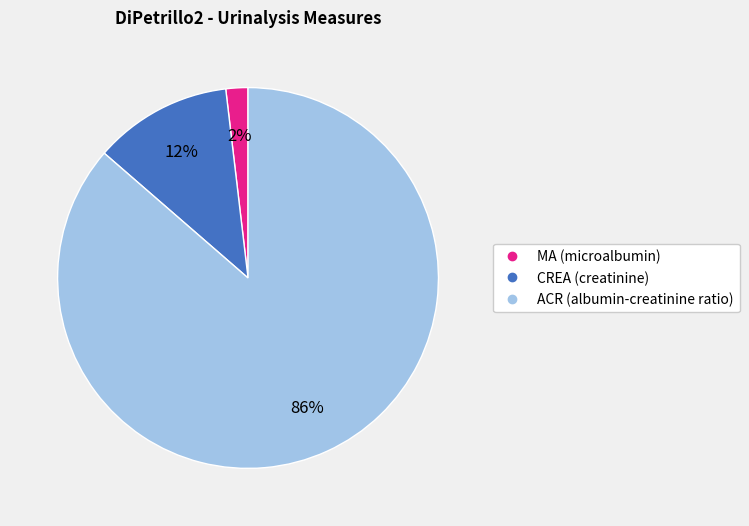

Which category has the smallest portion of the pie?

MA (microalbumin)